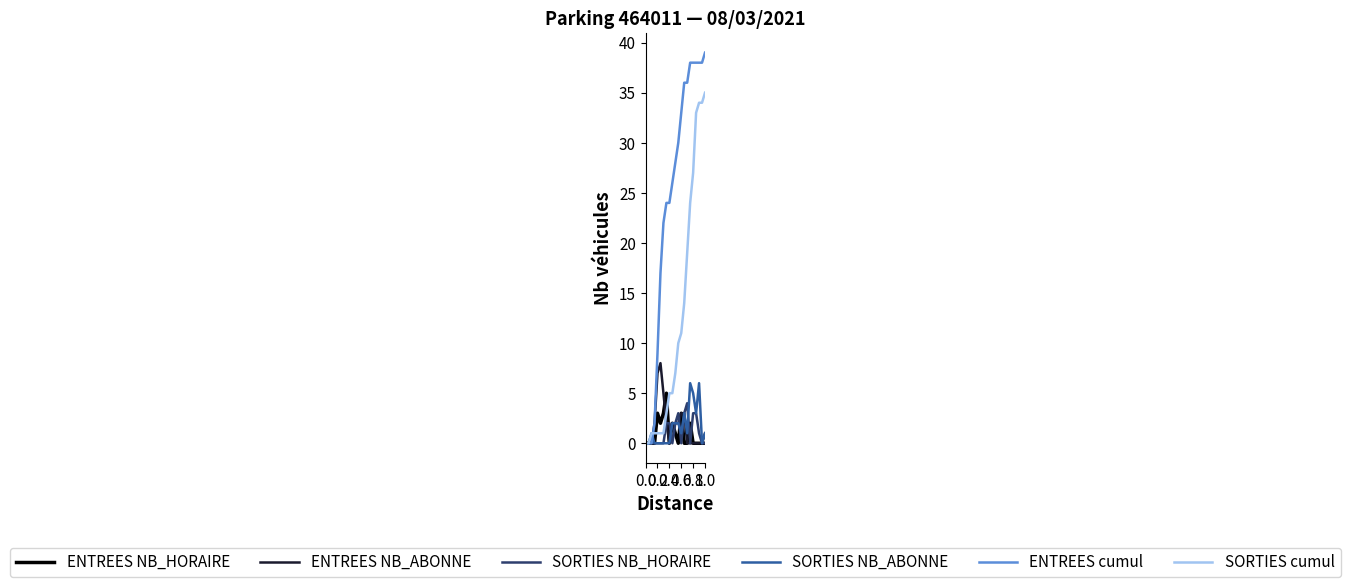

Which series has the widest spread of values?

ENTREES cumul